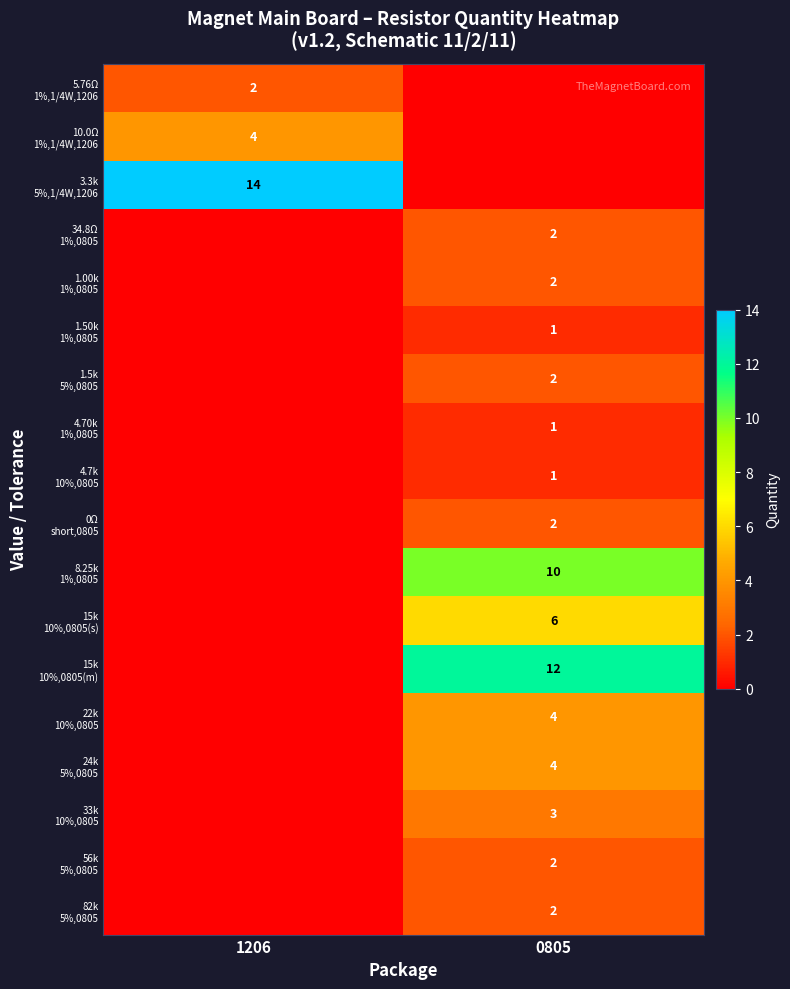

Which has a higher value, 0805 or 1206?

1206